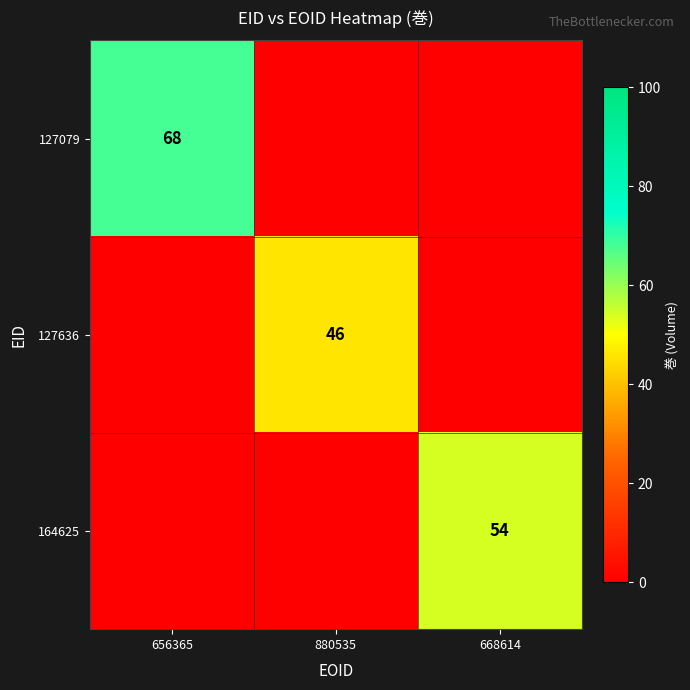

Is the value of 164625 at 668614 greater than the value of 127079 at 656365?

No